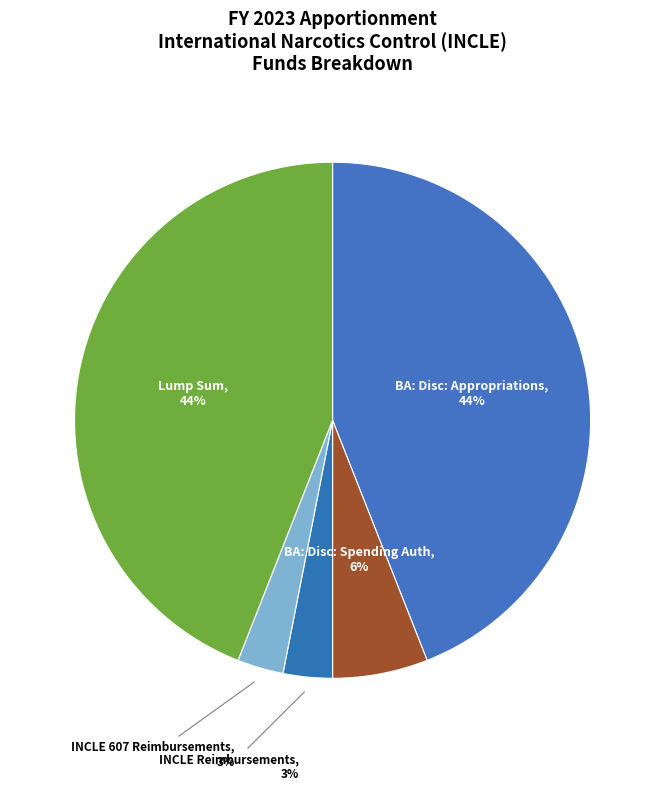

What is the largest slice in the pie chart?

BA: Disc: Appropriations